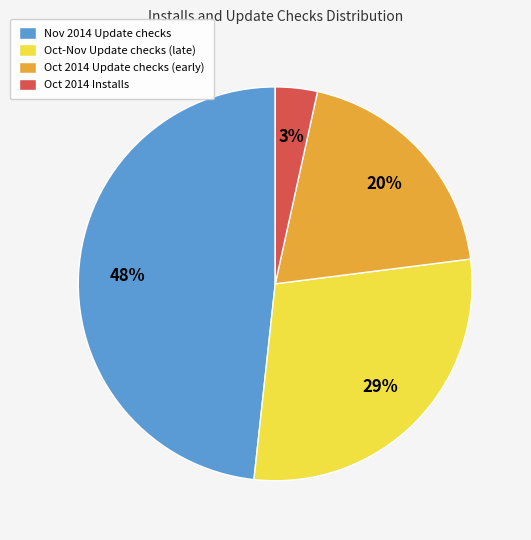

Do Oct 2014 Installs and Nov 2014 Update checks together represent more than half of the pie?

Yes